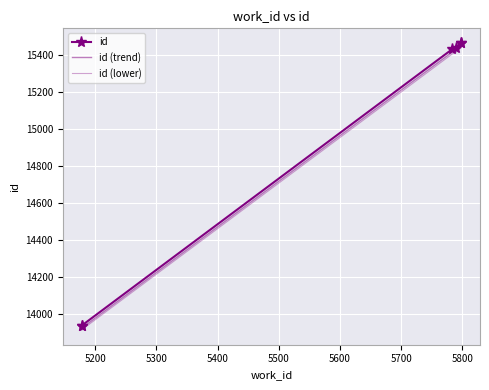

True or false: id and id (trend) intersect in this chart.

False